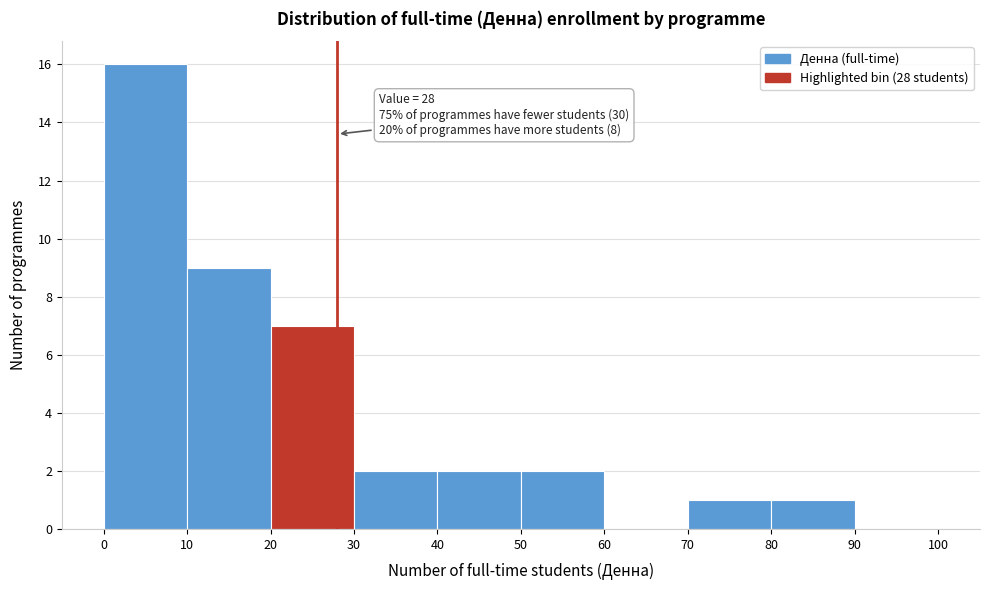

Over which range of the x-axis is the bar tallest?

0 to 10